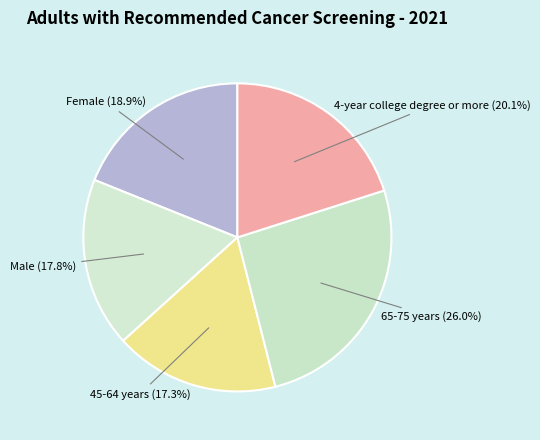

Is there any slice that represents more than half of the pie?

No